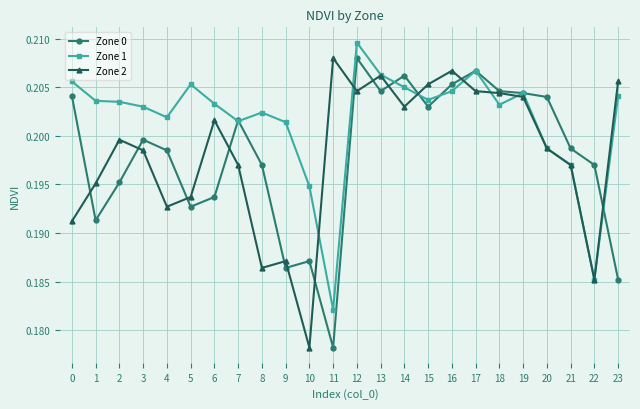

Which series has the largest total across all categories?

Zone 1